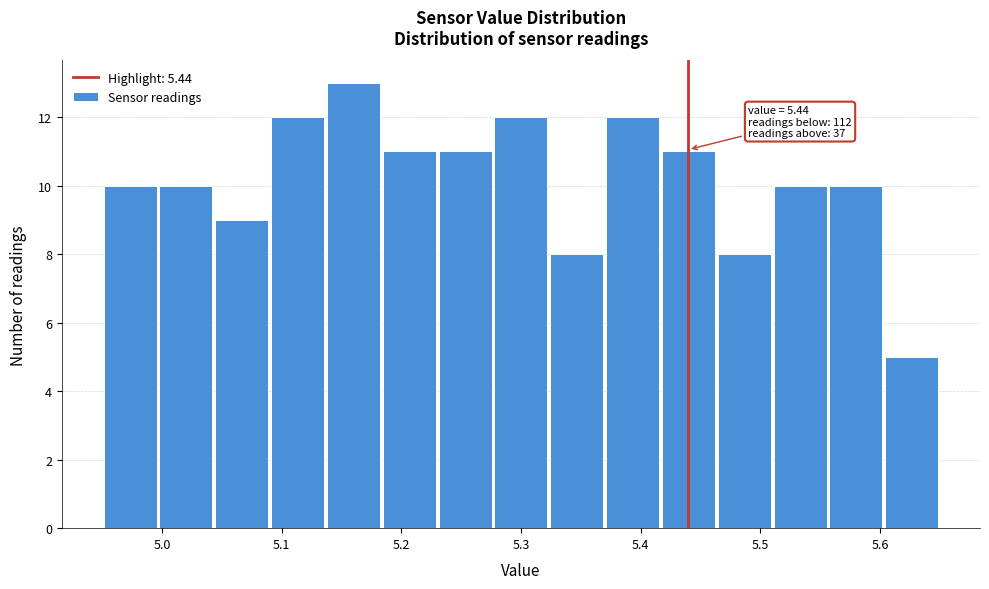

Over which range of the x-axis is the bar tallest?

5.14 to 5.18